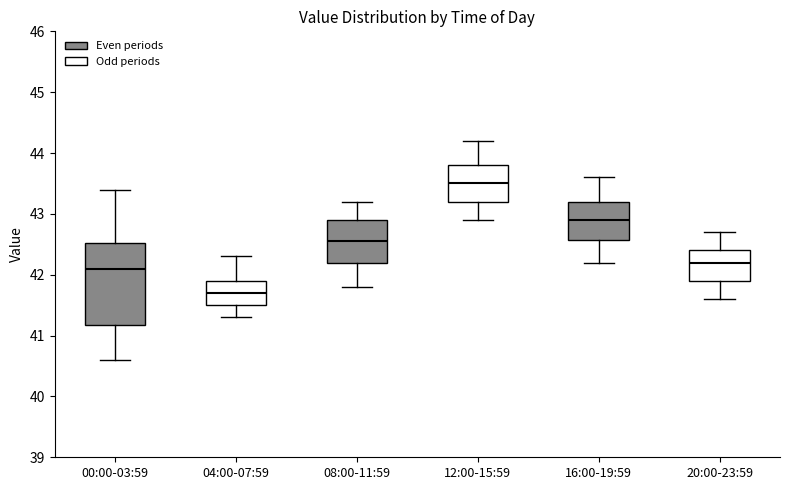

Where is the upper edge of the box for 16:00-19:59 on the y-axis? The values are not printed on the chart, so give them approximately, as read against the axis.

43.2